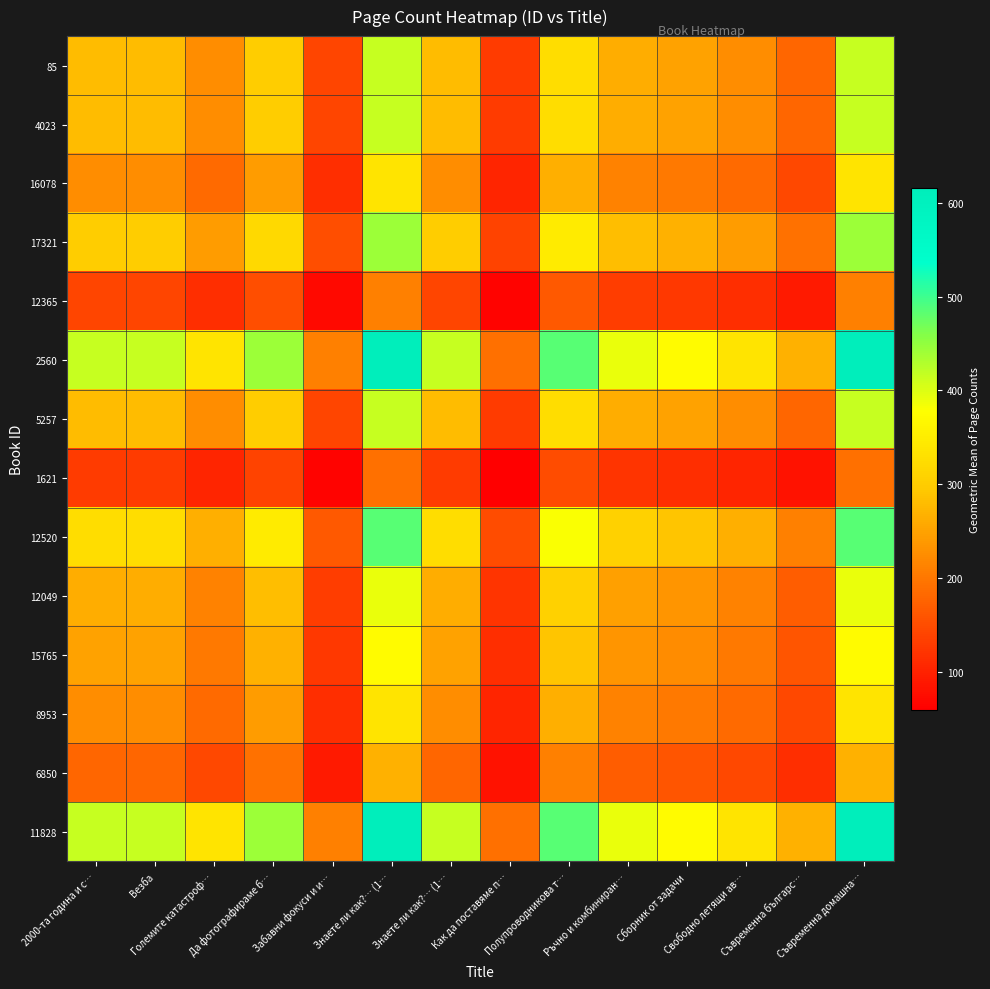

At which category is the sum across all series the highest?

Знаете ли как?… (1…